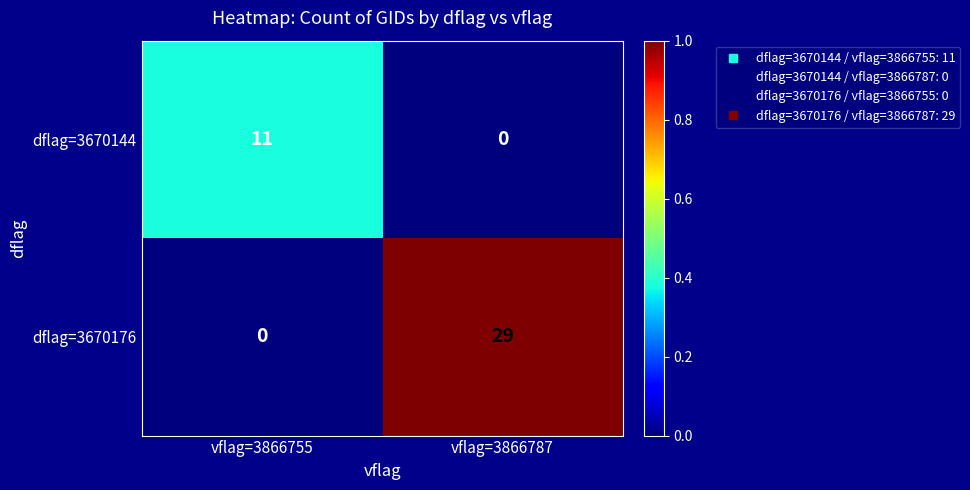

What is the difference between the highest and lowest values at vflag=3866755?

11